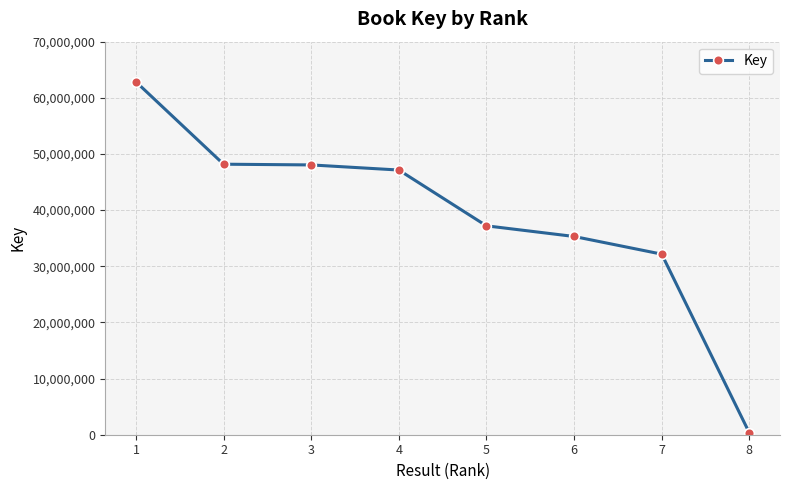

The value at 1 is 62845852. True or false?

True